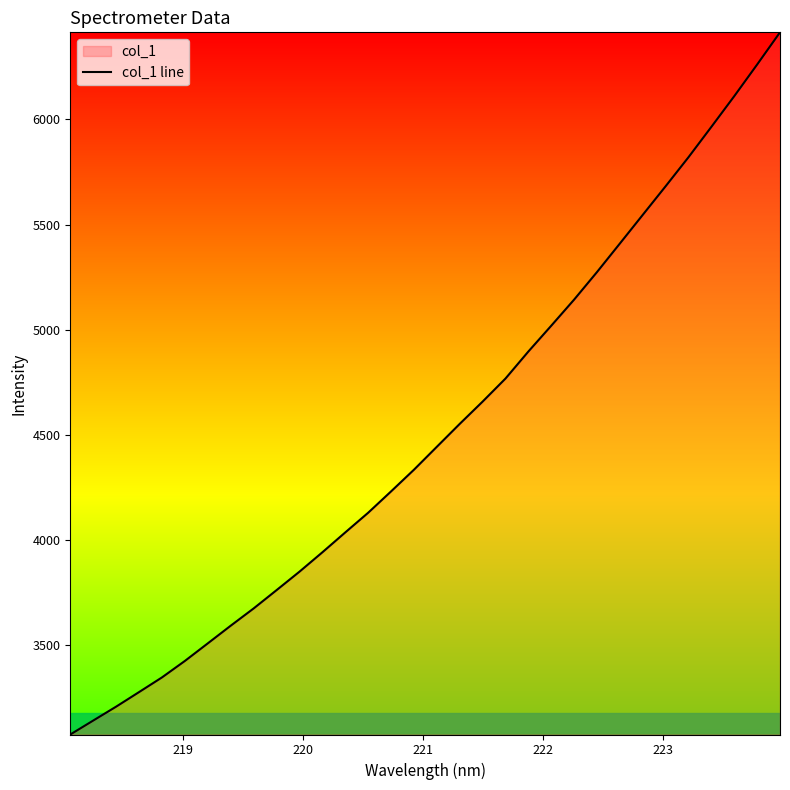

What is the difference between the maximum and minimum values?

3336.4